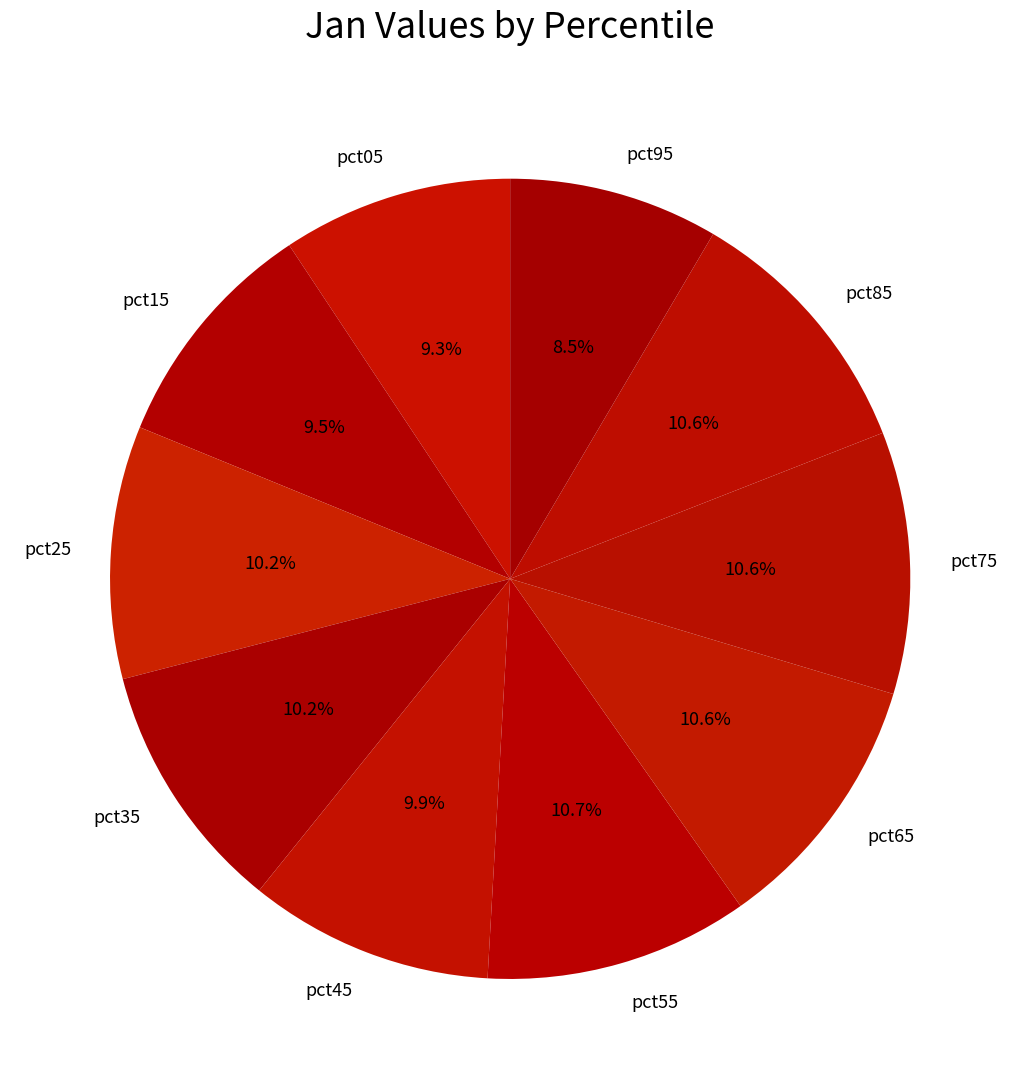

Is pct05 the majority of the pie?

No